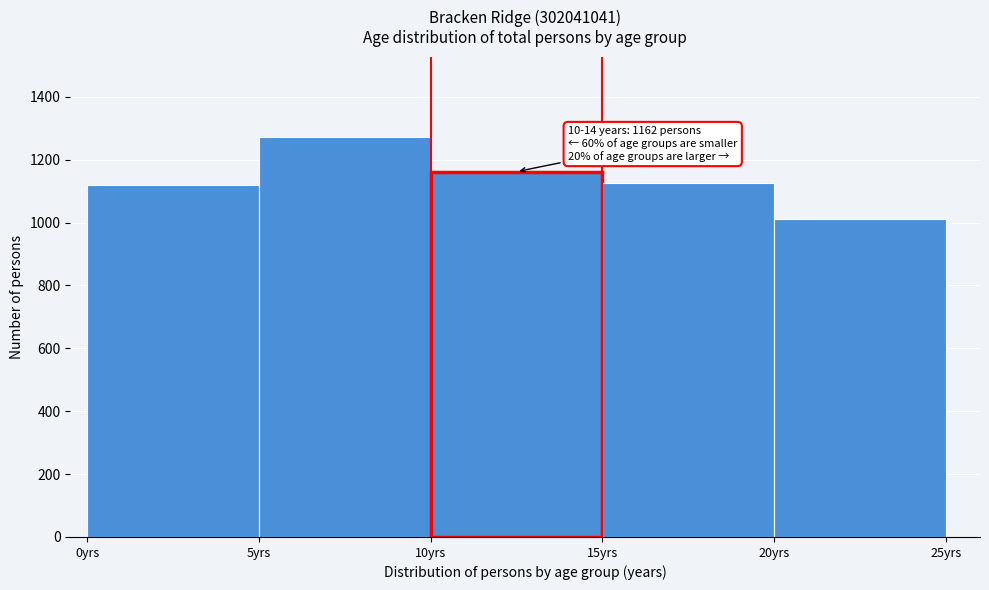

Which range on the x-axis has the tallest bar?

5 to 10